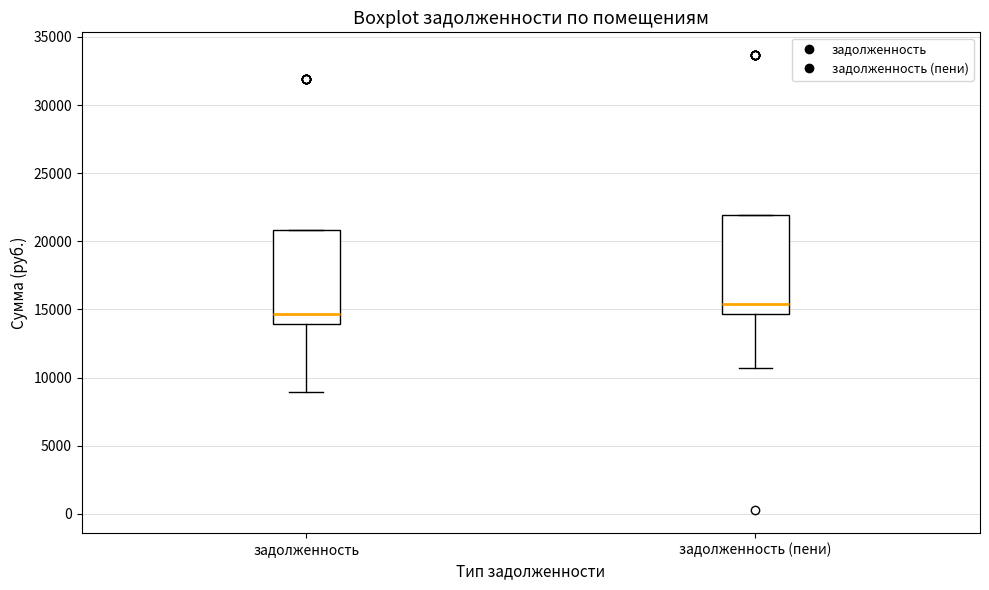

Which box's median line is the lowest?

задолженность